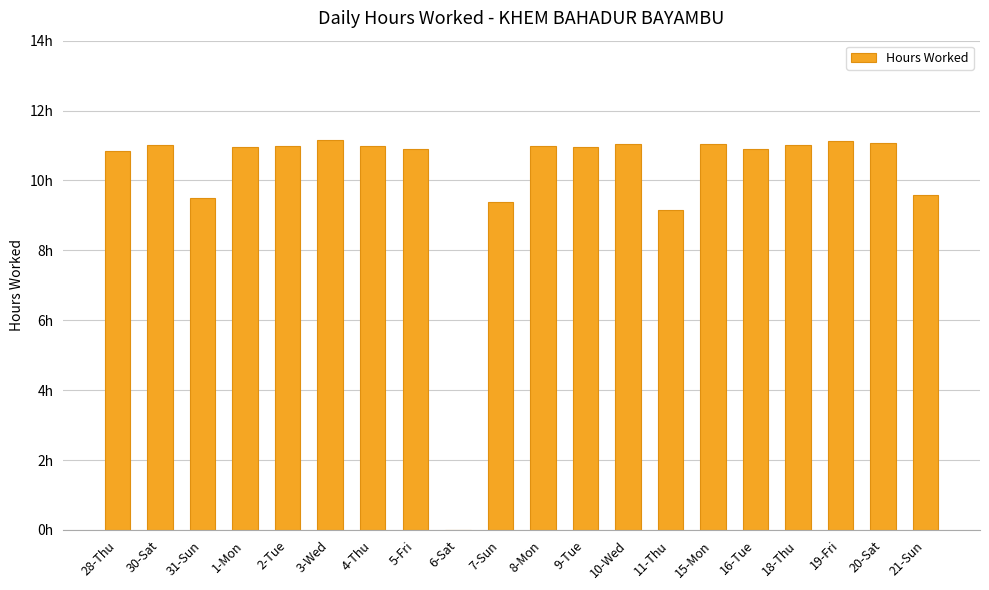

Which has a higher value, 11-Thu or 8-Mon?

8-Mon